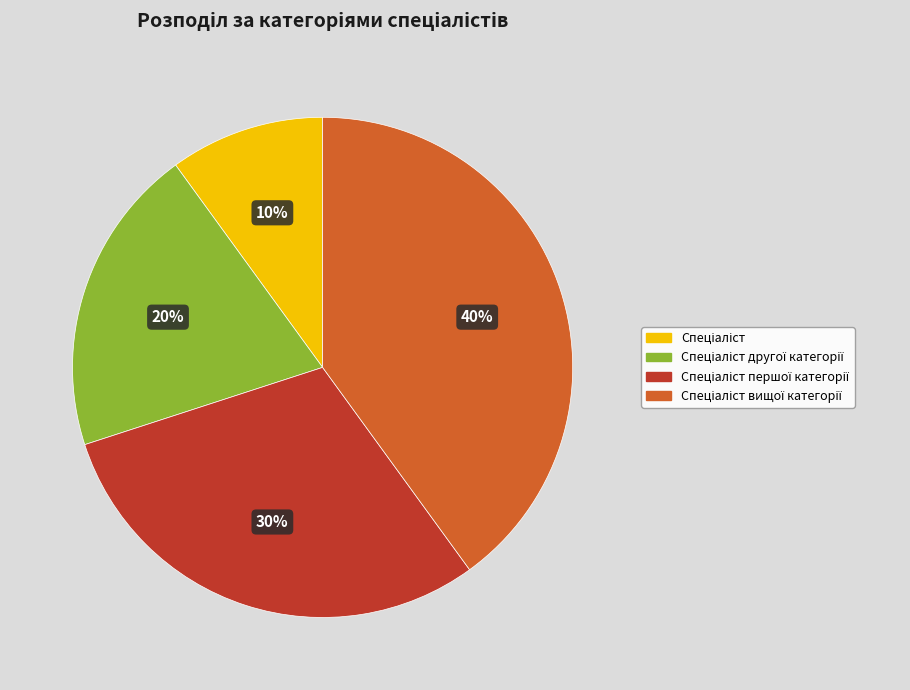

Is there a majority slice in this chart?

No